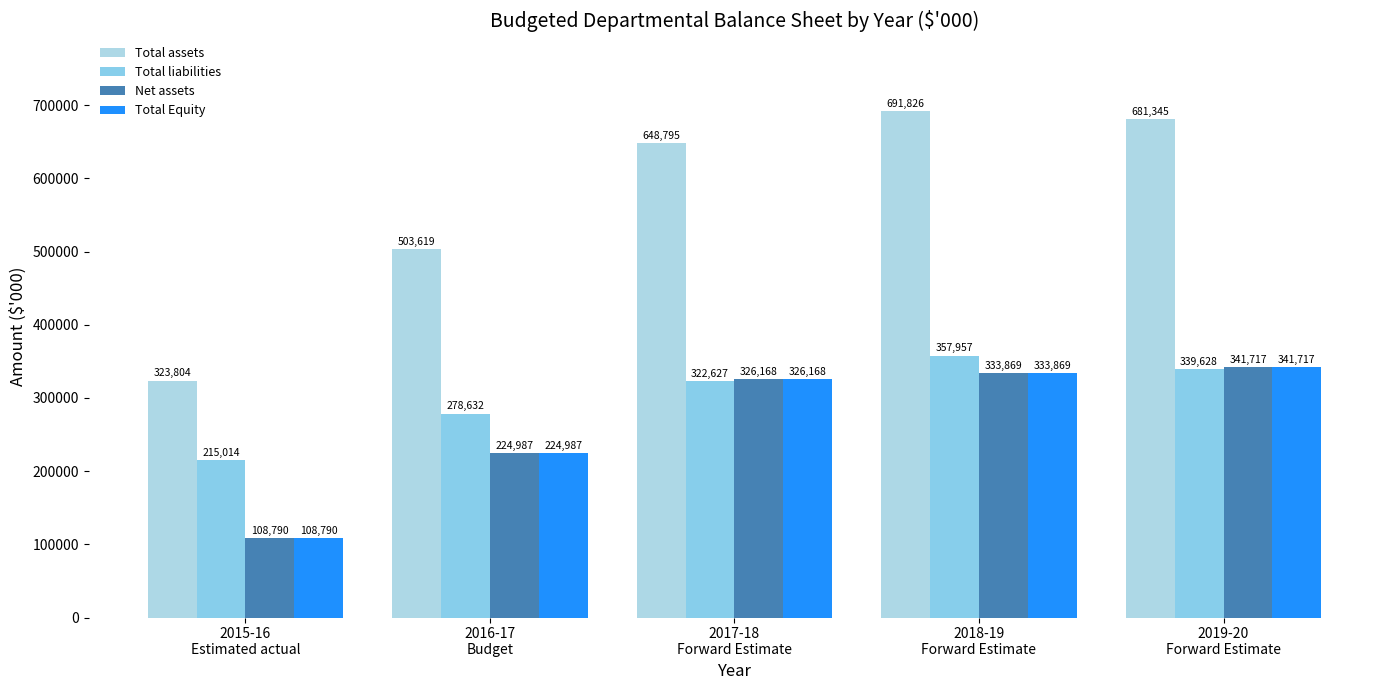

What is the label of the 2nd bar from the right?

2018-19
Forward Estimate